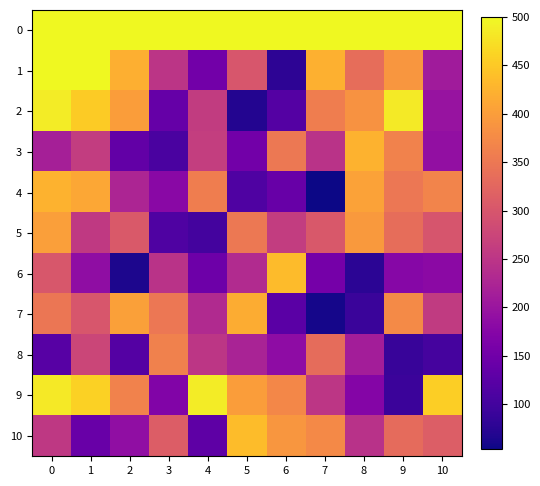

Which series changed the most between 7 and 10?

4